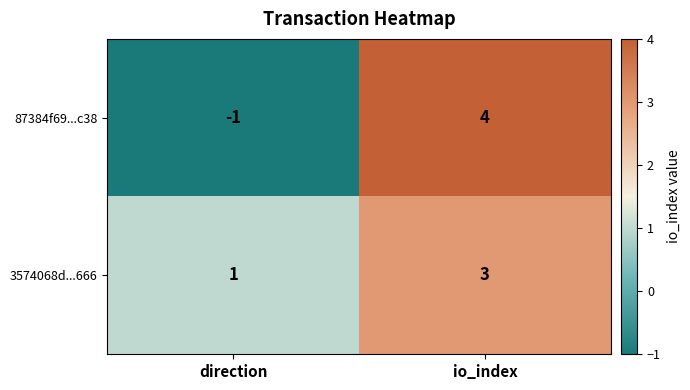

Reading right to left, transcribe all the data shown in this chart.

87384f69...c38: io_index=4	direction=-1
3574068d...666: io_index=3	direction=1